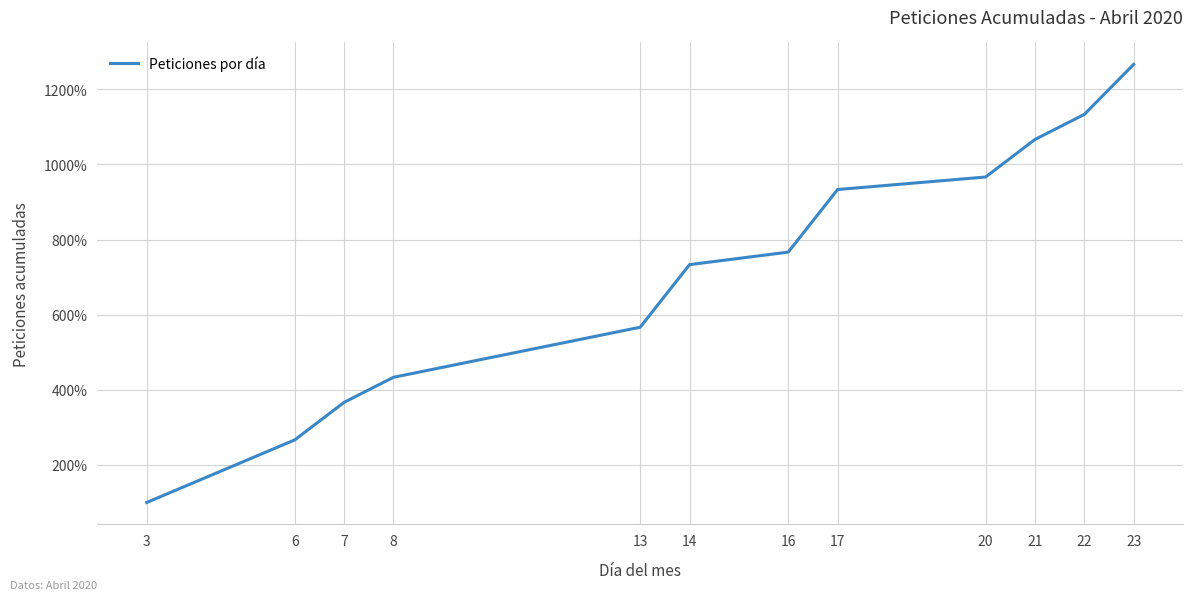

At which label does the data first exceed 766?

16